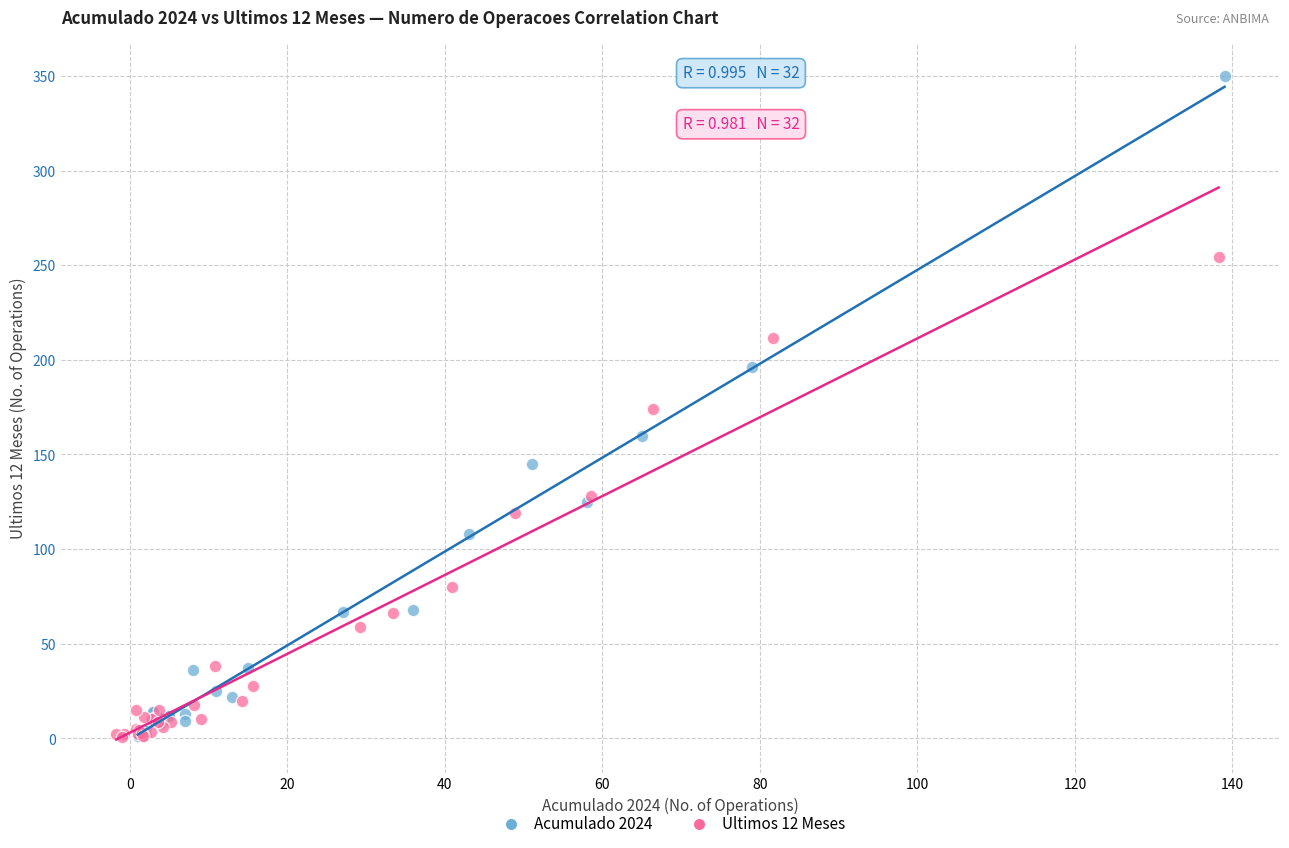

Which series reaches the maximum Y coordinate?

Acumulado 2024